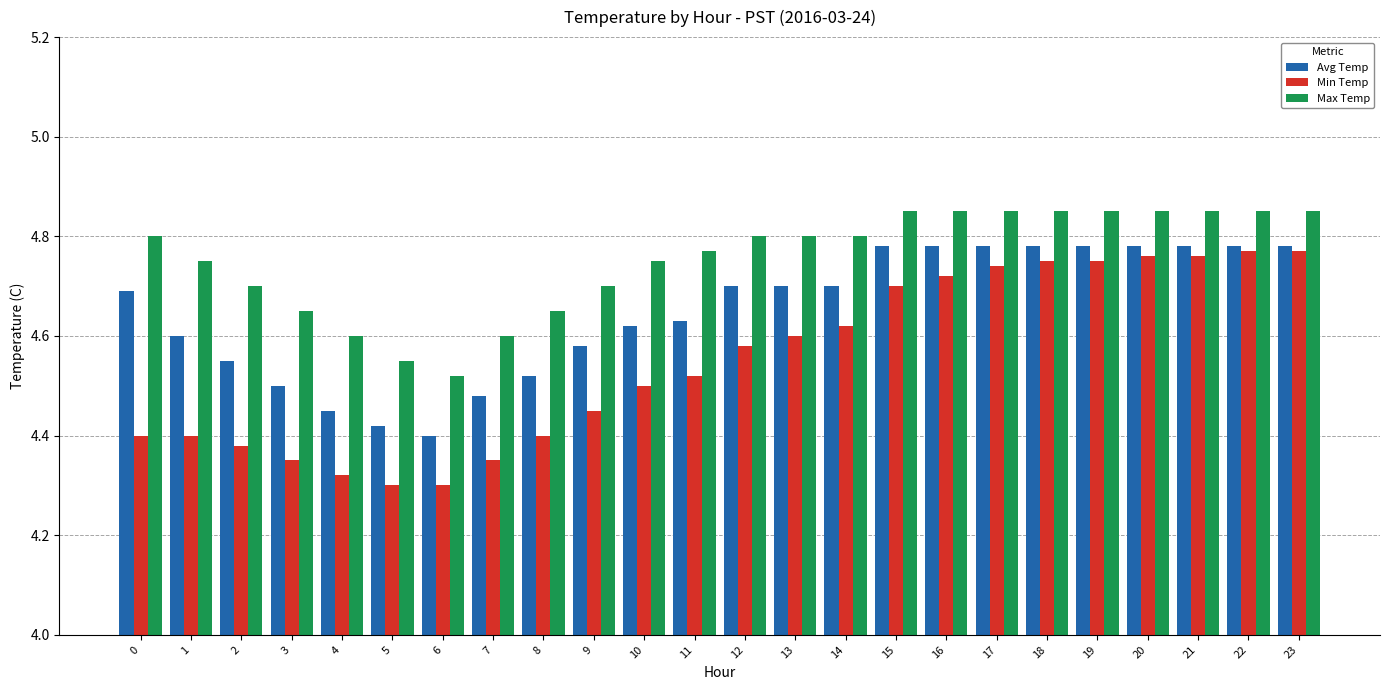

How many categories are shown in the chart?

24